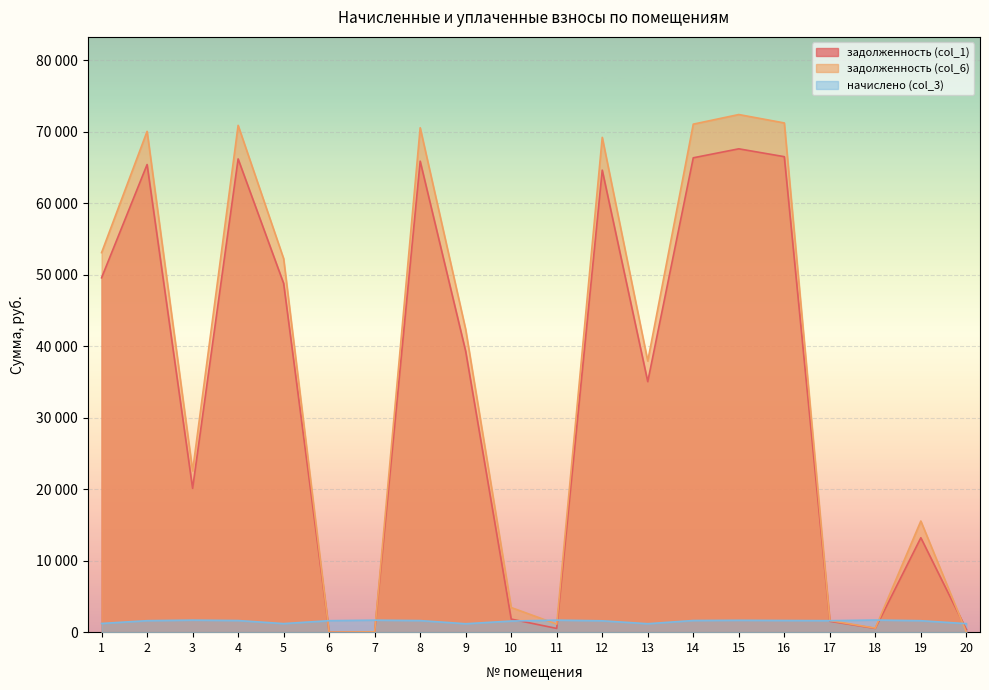

Reading left to right, list all the values displayed in this chart.

задолженность (col_1): 49552.3	65389.9	20111.6	66174.0	48768.1	0.0	0.0	65860.3	39263.9	1827.6	522.6	64605.9	35027.7	66330.9	67585.4	66487.5	1523.8	527.4	13202.4	370.5
задолженность (col_6): 53067.5	70028.7	22552.3	70868.4	52227.7	0.0	42.1	70532.5	42316.2	3444.8	1126.0	69189.1	37911.9	71036.4	72379.9	71204.1	1626.2	565.8	15542.4	0.0
начислено (col_3): 1216.3	1605.0	1682.0	1624.3	1197.0	1605.0	1678.2	1616.6	1177.8	1555.0	1682.0	1585.8	1181.6	1628.1	1658.9	1632.0	1605.0	1697.4	1601.2	1189.3